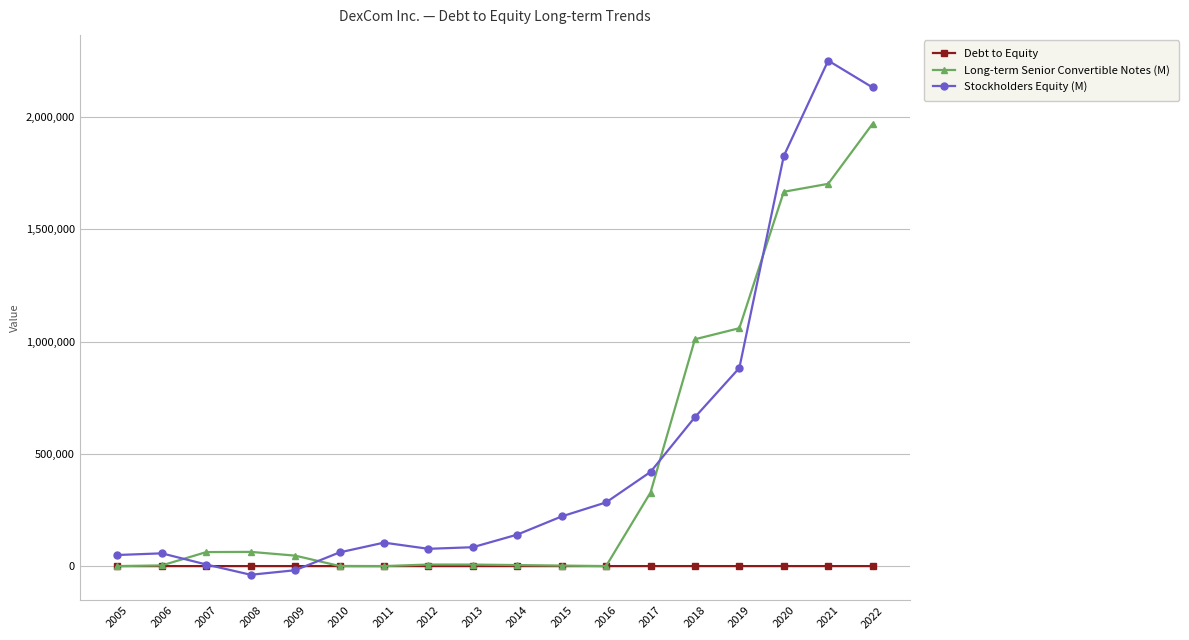

At which category is the sum across all series the highest?

2022